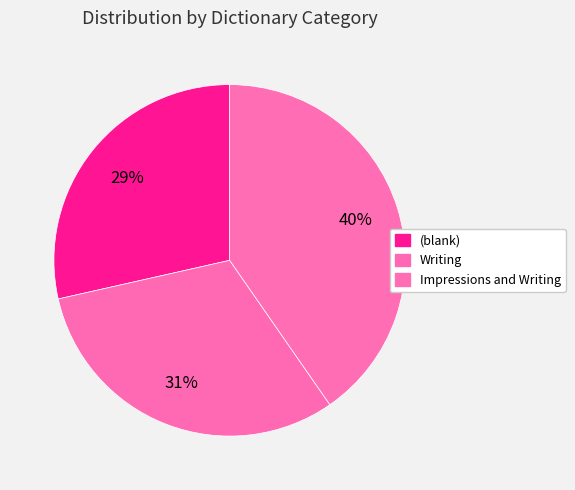

Count the number of slices in the pie.

3